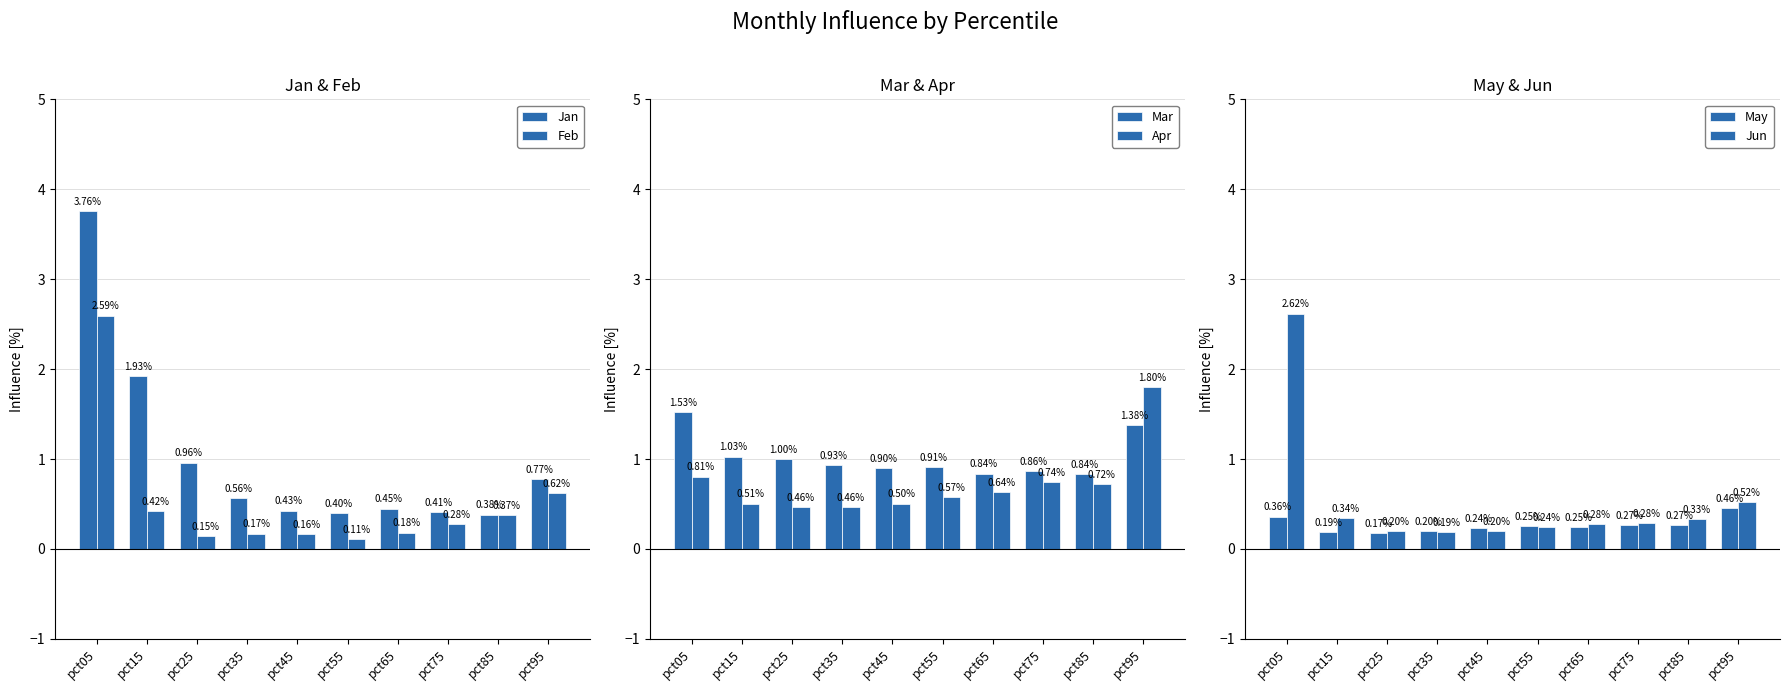

What value does the Apr series have at pct35?

0.5